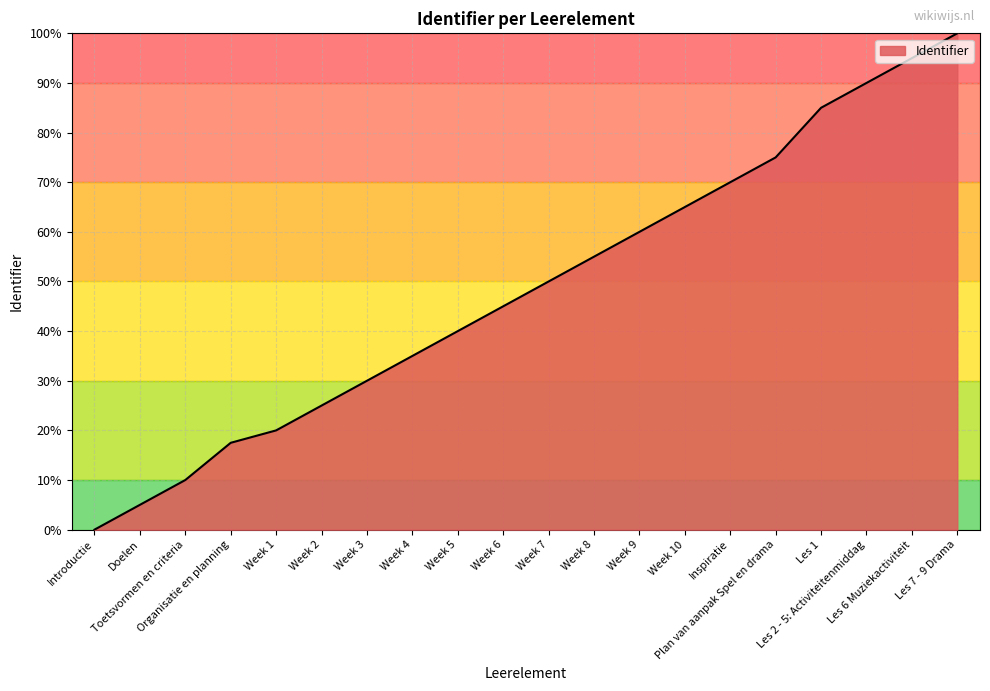

Rank the categories by value from lowest to highest.

Introductie, Doelen, Toetsvormen en criteria, Organisatie en planning, Week 1, Week 2, Week 3, Week 4, Week 5, Week 6, Week 7, Week 8, Week 9, Week 10, Inspiratie, Plan van aanpak Spel en drama, Les 1, Les 2 - 5: Activiteitenmiddag, Les 6 Muziekactiviteit, Les 7 - 9 Drama